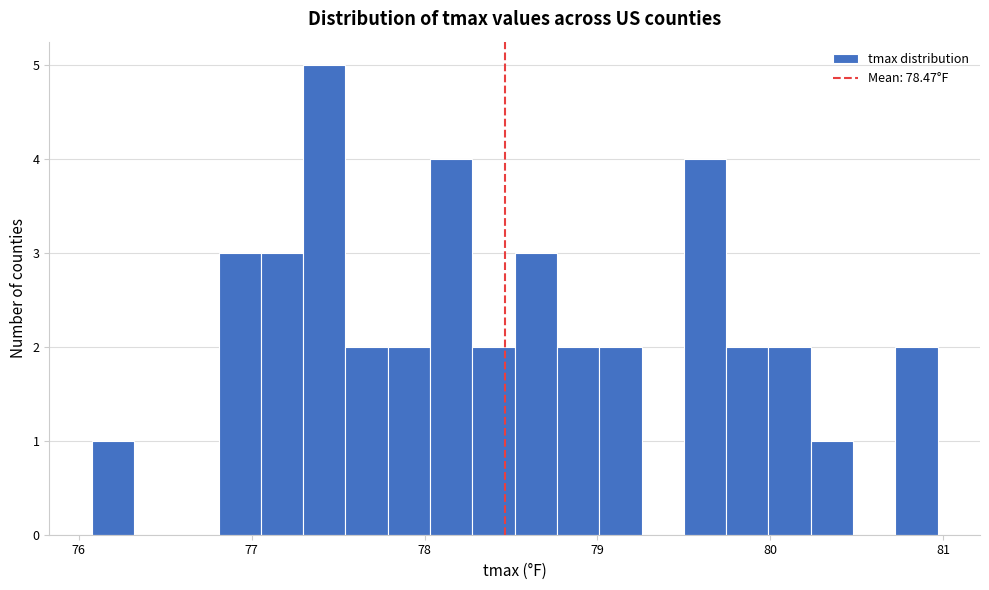

Around what value on the x-axis is the tallest bar? Give the approximate position of its centre, as read against the axis.

77.4